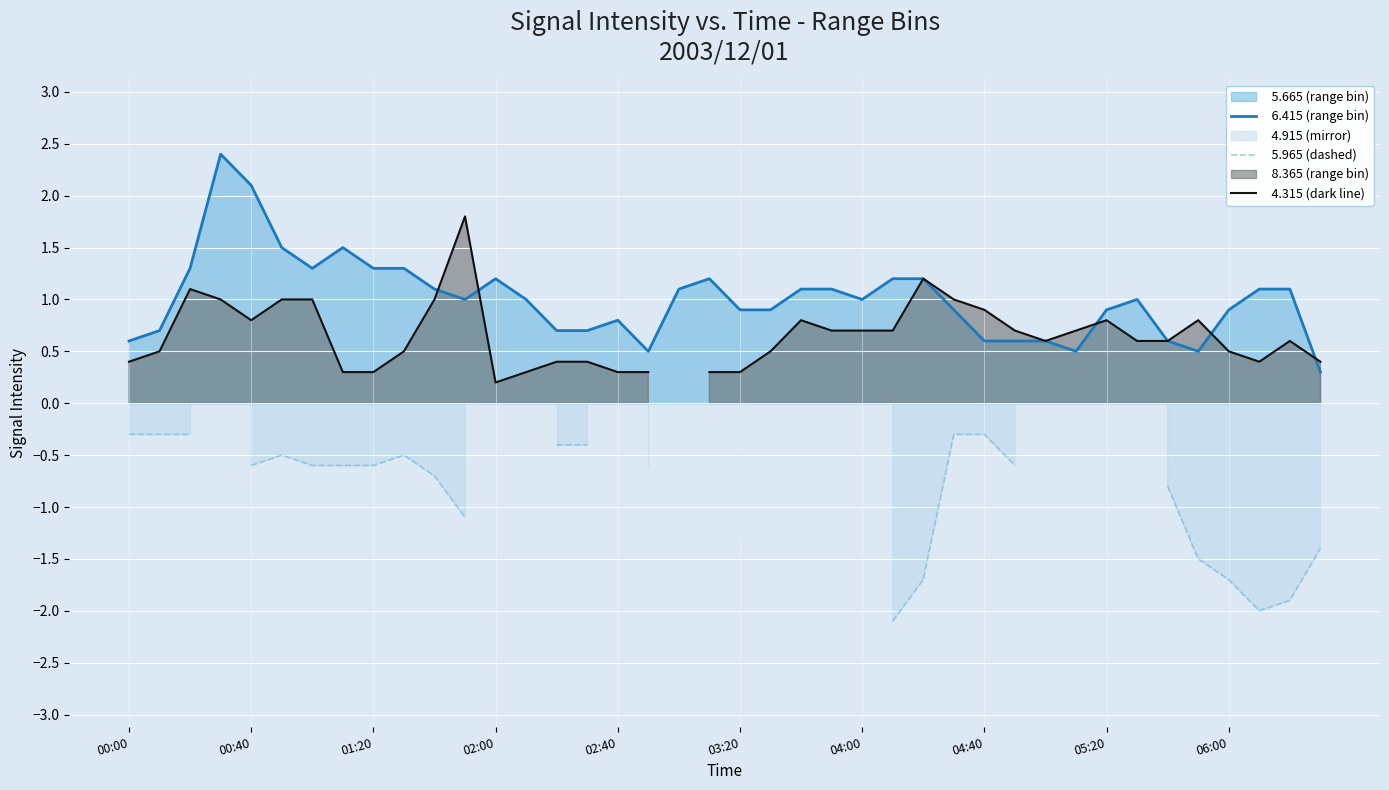

Between 13 and 20, which series saw the biggest shift?

  6.415 (range bin)